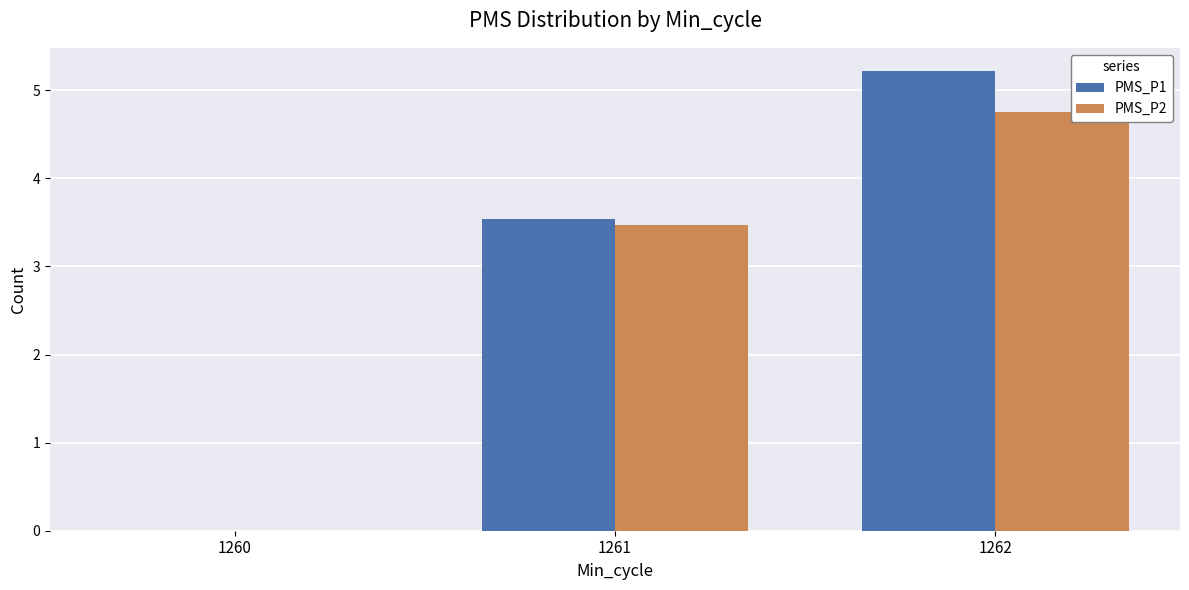

Where is PMS_P2 nearest to the value 2?

1261